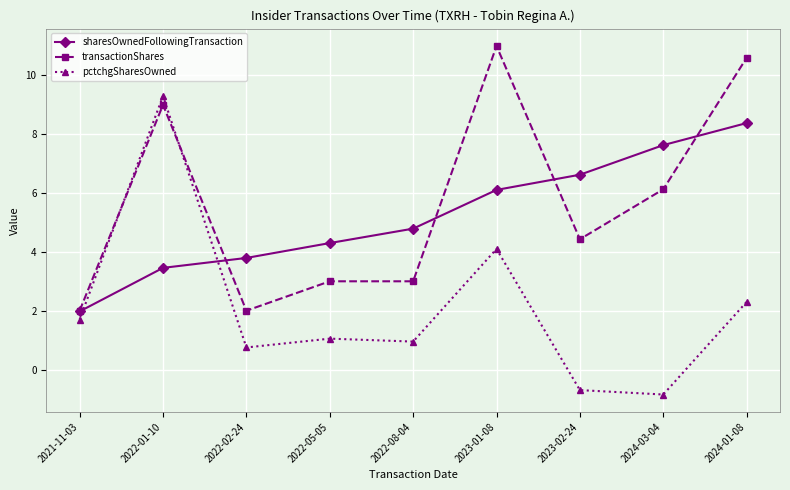

The value of pctchgSharesOwned at 2024-01-08 is 1.1. True or false?

False